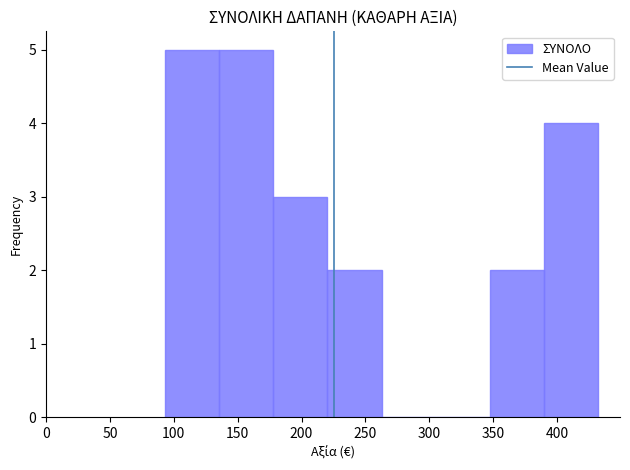

Reading left to right, list every bar in this chart as the range it spans on the x-axis followed by its height. Neither the bar edges nor the heights are printed on the chart, so give them approximately, as read against the axes.

95 to 135: 5
135 to 180: 5
180 to 220: 3
220 to 265: 2
265 to 305: 0
305 to 345: 0
345 to 390: 2
390 to 430: 4